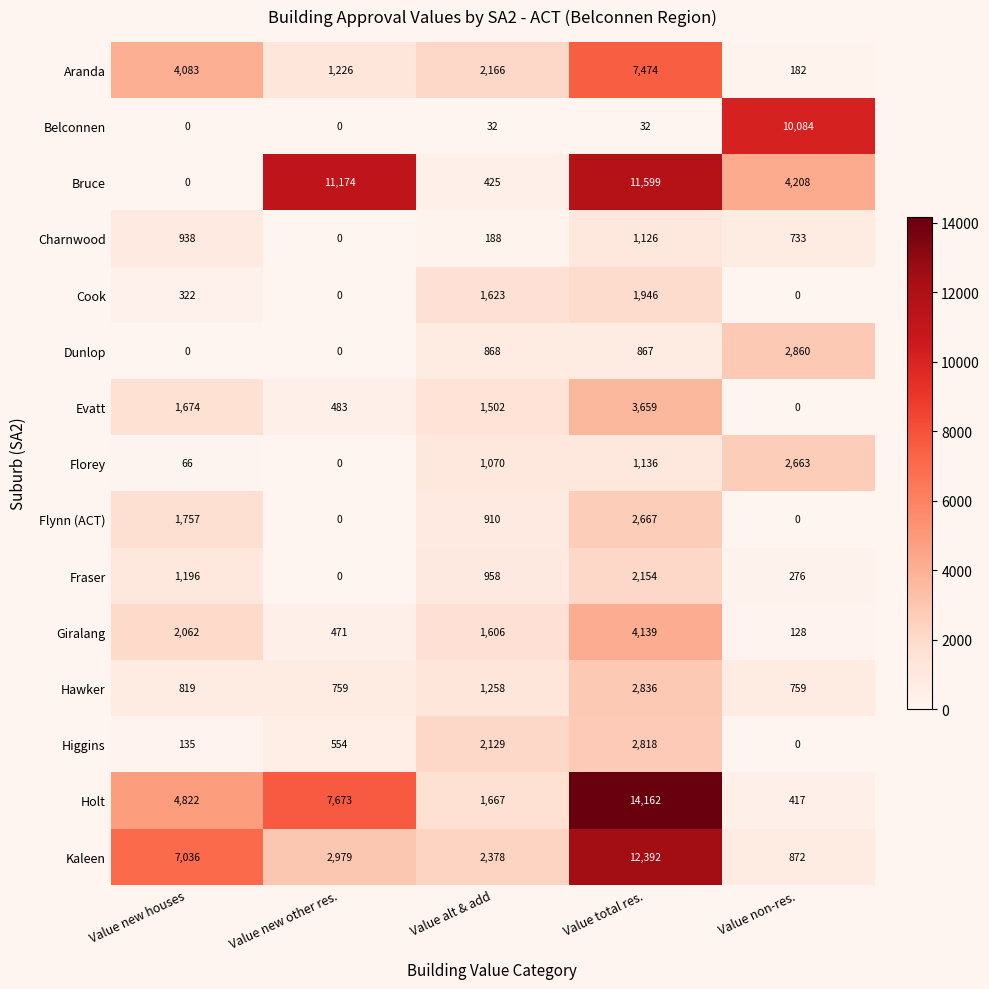

What is the difference between the maximum and minimum values in the Hawker series?

2077